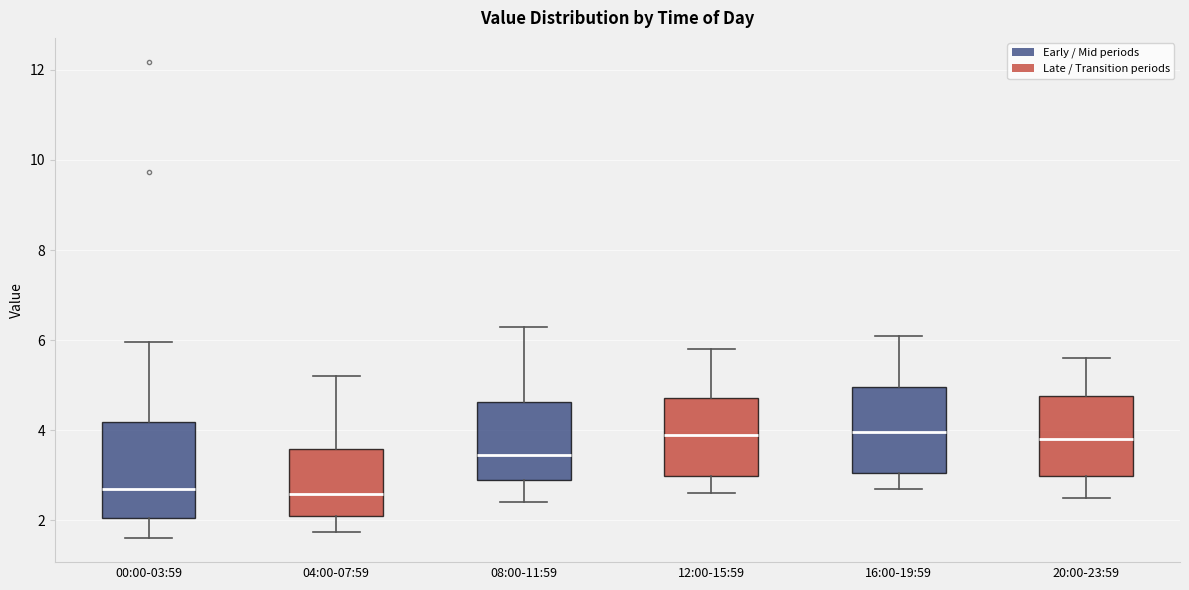

Reading left to right, read every box against the y-axis: the position of its median line, the range the box covers, and the ends of its whiskers. The values are not printed on the chart, so give them approximately, as read against the axis.

00:00-03:59: median 2.6, box 2.0 to 4.2, whiskers 1.6 to 6.0
04:00-07:59: median 2.6, box 2.2 to 3.6, whiskers 1.8 to 5.2
08:00-11:59: median 3.4, box 3.0 to 4.6, whiskers 2.4 to 6.4
12:00-15:59: median 4.0, box 3.0 to 4.8, whiskers 2.6 to 5.8
16:00-19:59: median 4.0, box 3.0 to 5.0, whiskers 2.8 to 6.2
20:00-23:59: median 3.8, box 3.0 to 4.8, whiskers 2.6 to 5.6